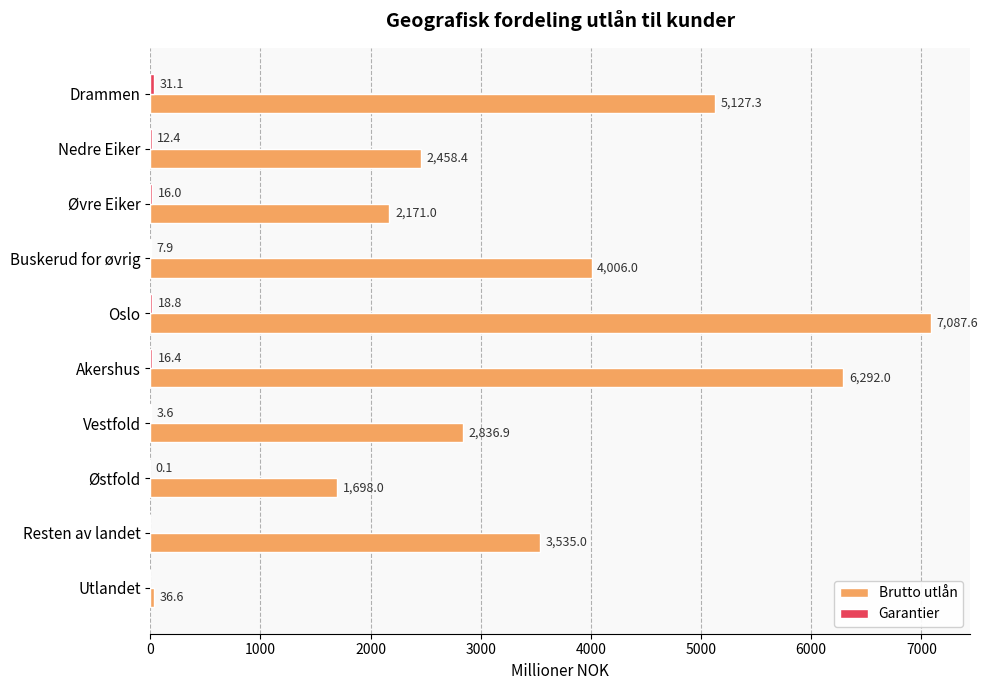

How many data points does each series have?

10